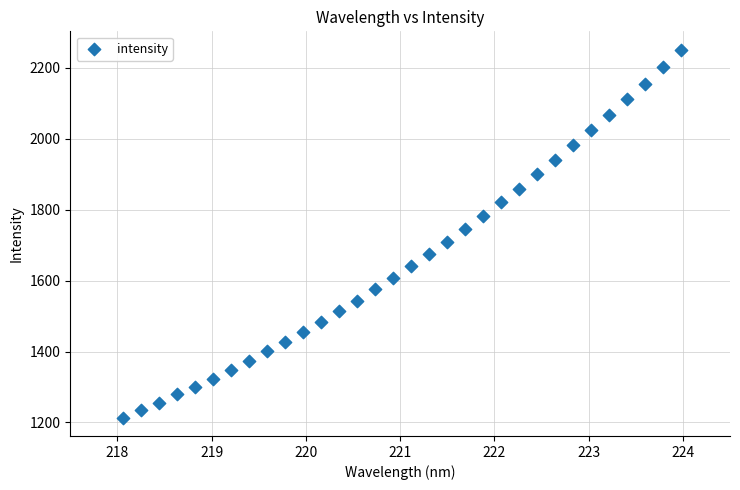

What is the range of X values (max minus min)?

5.9